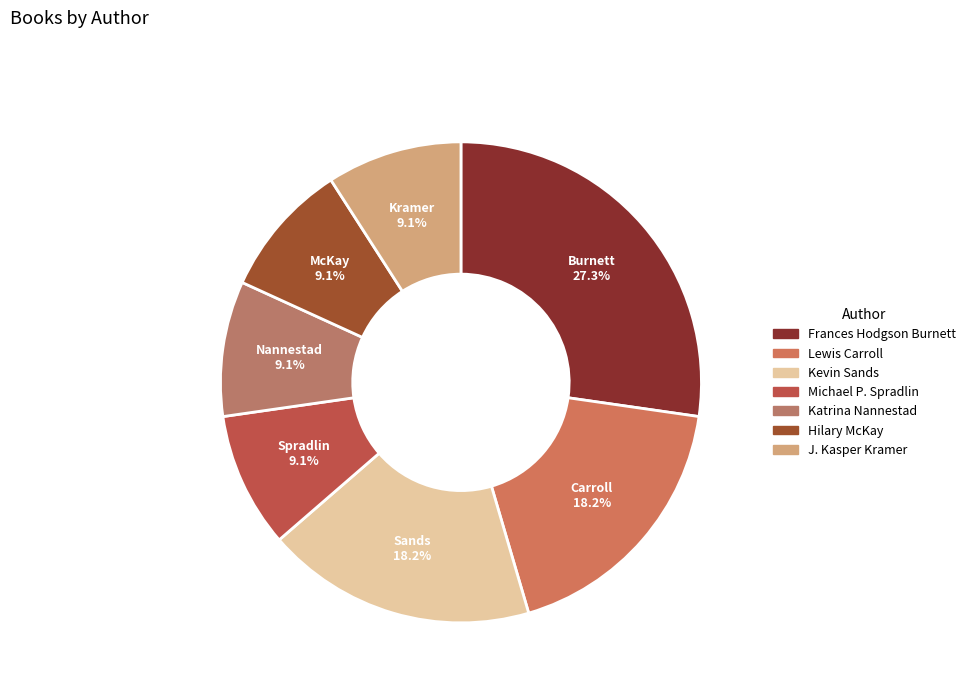

How many slices are in this pie chart?

7